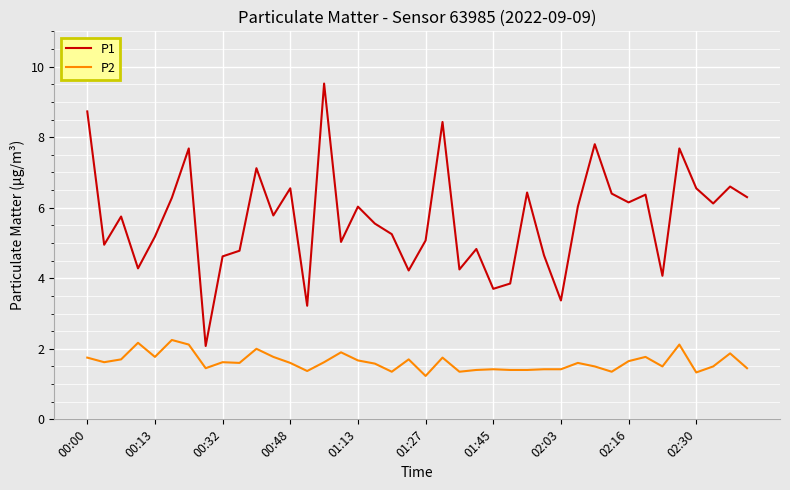

Rank the series by their maximum value, from highest to lowest.

P1, P2